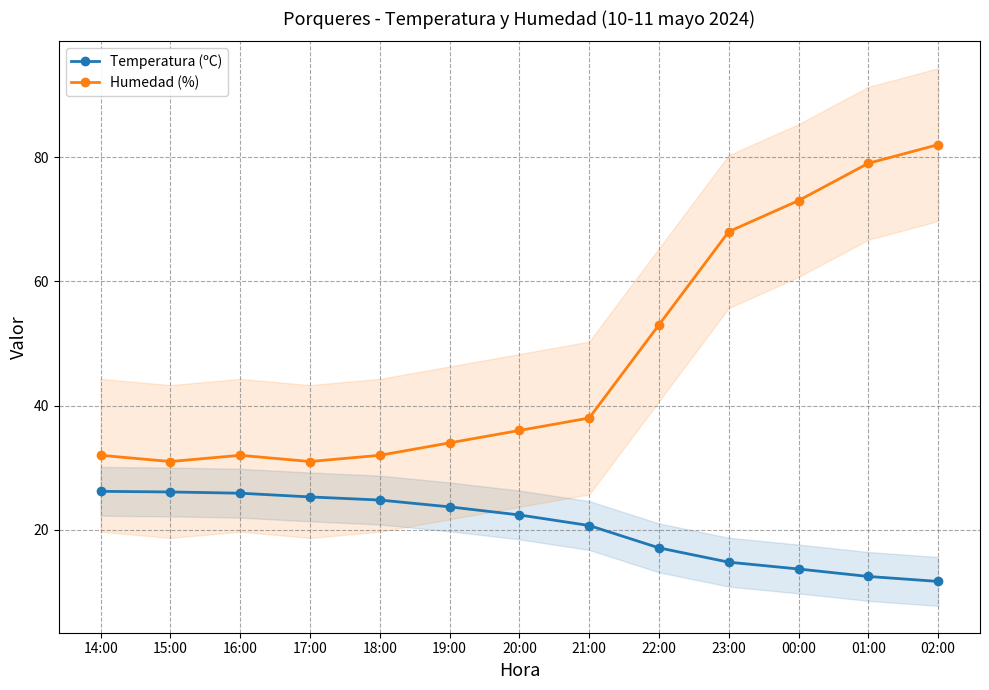

What is the sum of the Humedad (%) values at 16:00 and 02:00?

114.0